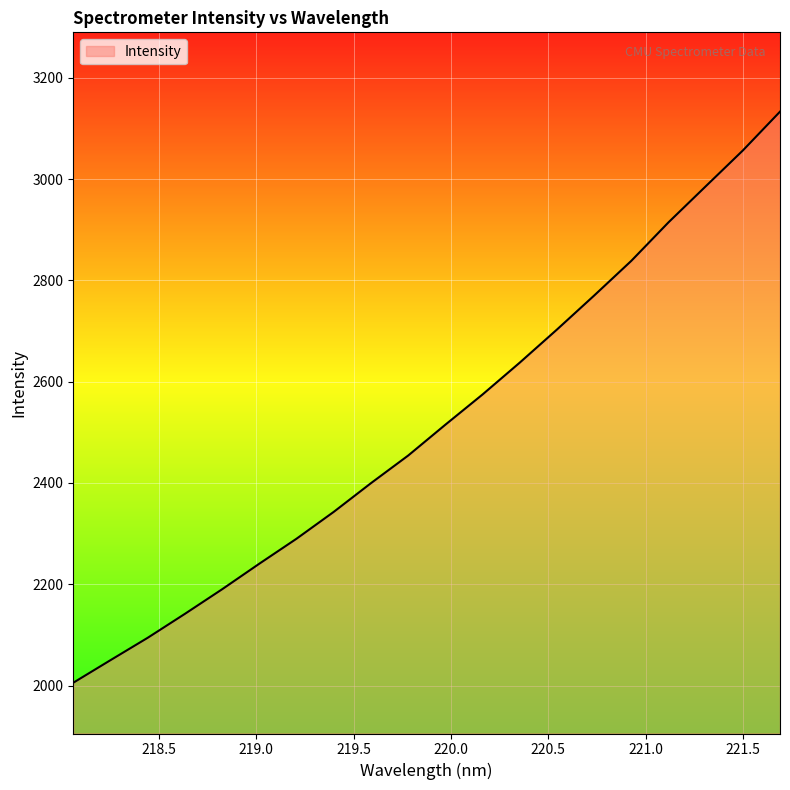

What is the difference between the maximum and minimum values?

1127.8